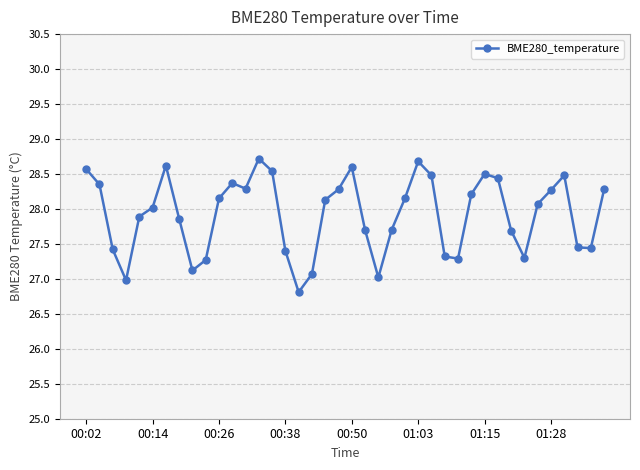

True or false: there are more than 2 points higher than both neighbors.

True